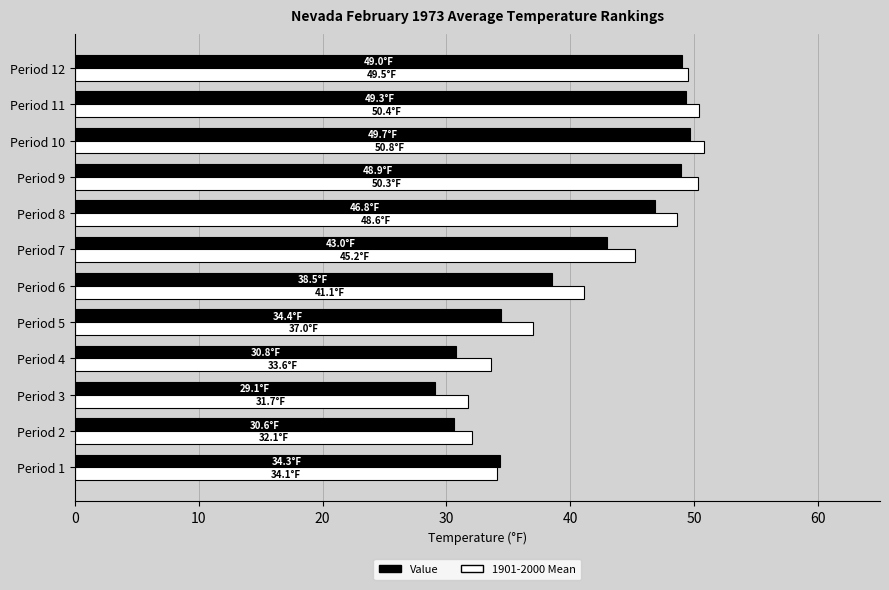

Is it true that Value equals 49.3 at Period 11?

True